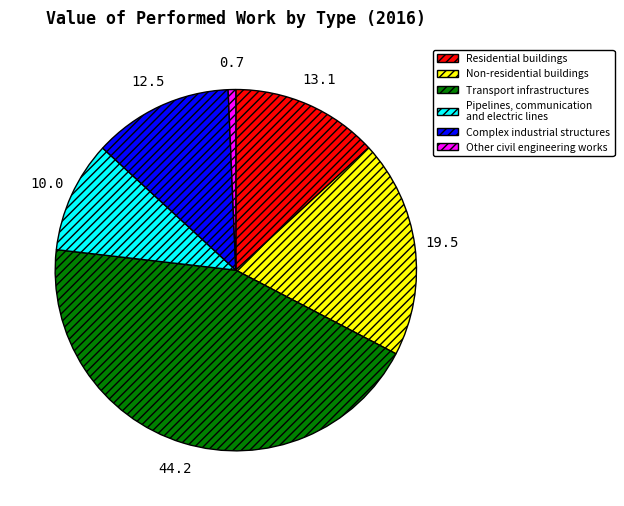

Between Residential buildings and Transport infrastructures, which is larger?

Transport infrastructures